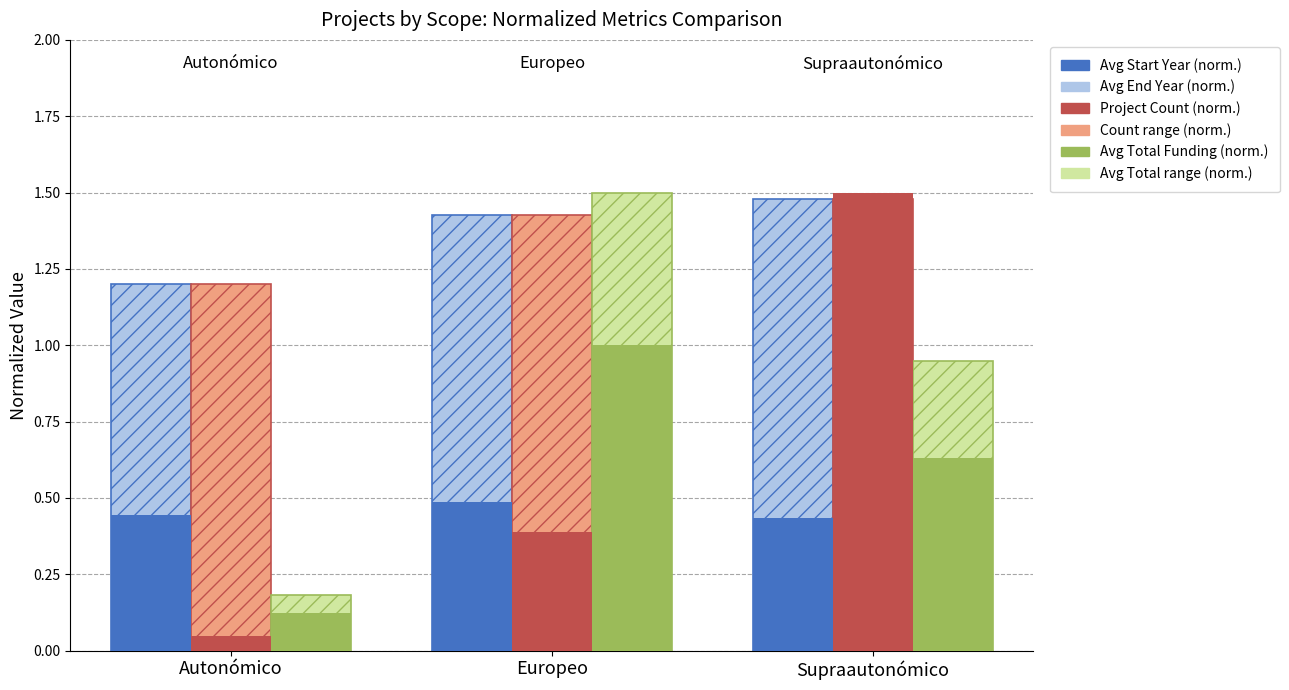

Count the number of data series in this chart.

6